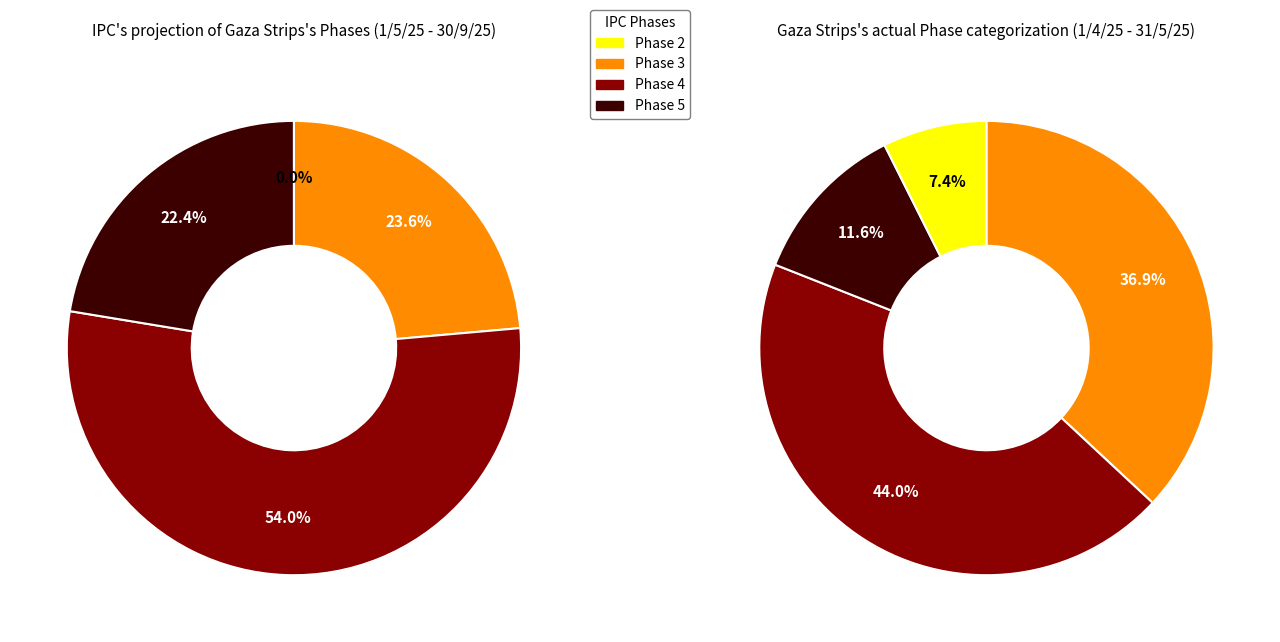

Does Denominación 5 account for over 50% of the chart?

No